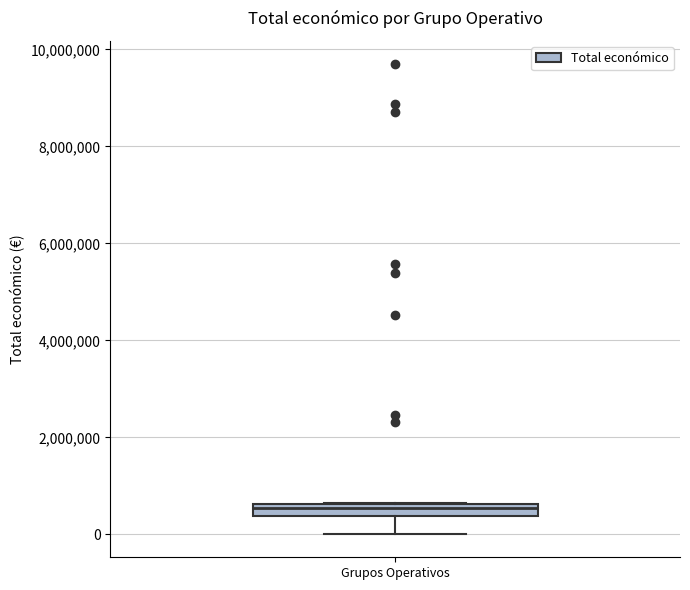

Where is the lower edge of the box for Grupos Operativos on the y-axis? The values are not printed on the chart, so give them approximately, as read against the axis.

400000